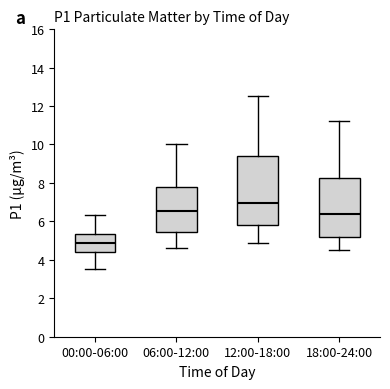

Where does the upper whisker of the box for 18:00-24:00 end on the y-axis? The values are not printed on the chart, so give them approximately, as read against the axis.

11.2